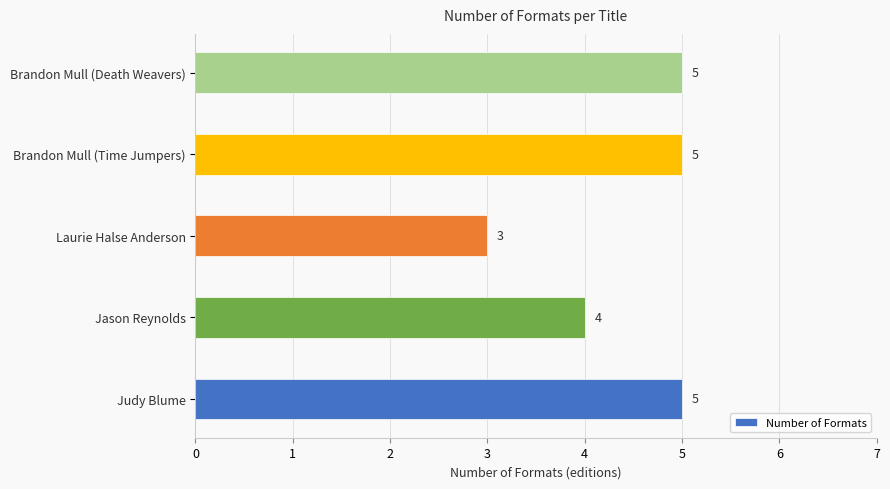

What is the average value?

4